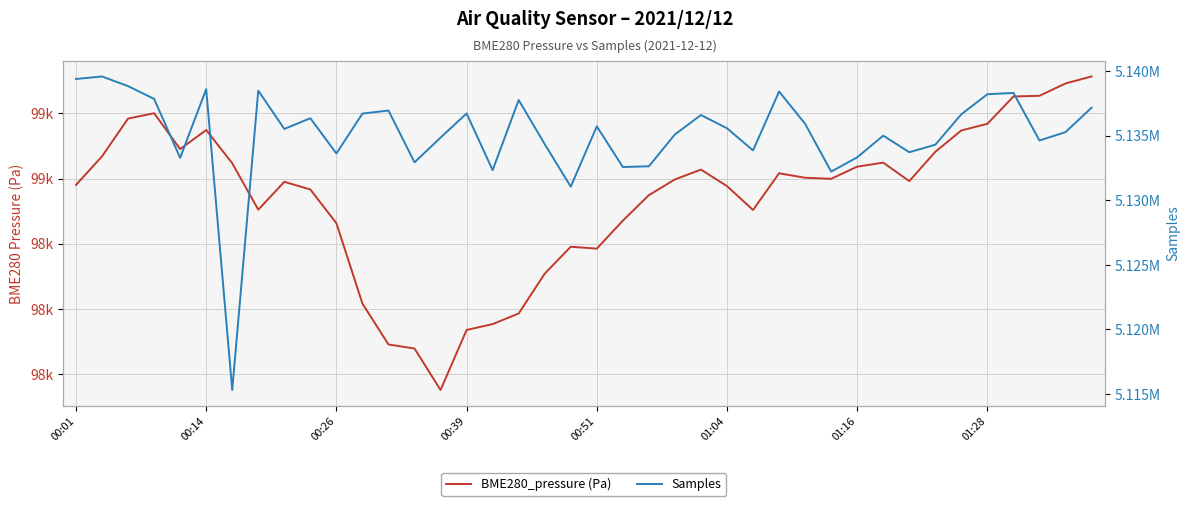

What is the sum of all BME280_pressure (Pa) values?

3941418.3